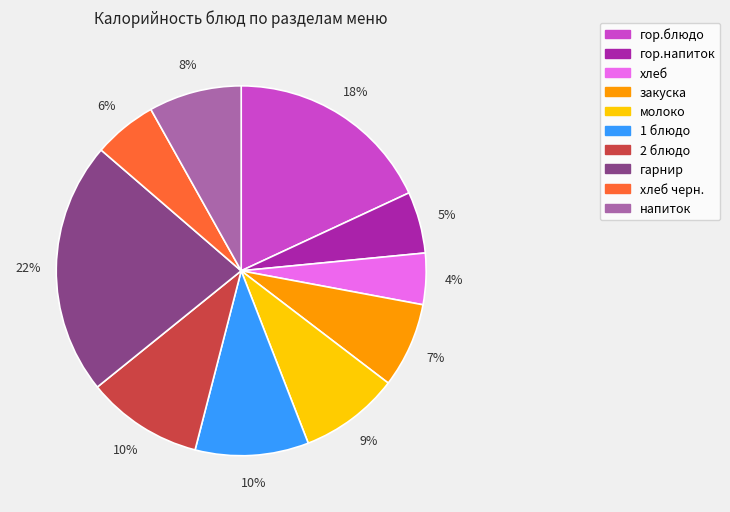

Is there any slice that represents more than half of the pie?

No